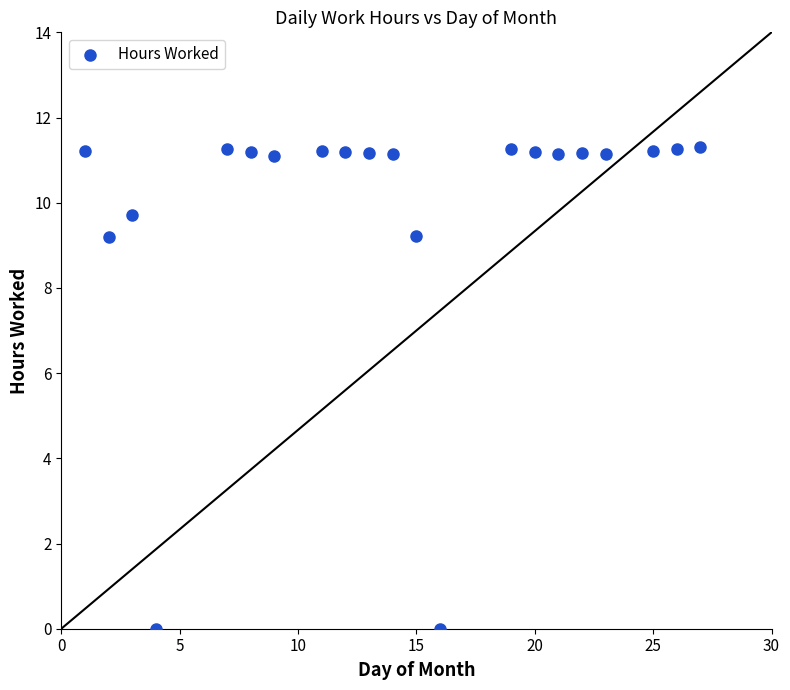

What is the range of X values (max minus min)?

26.0